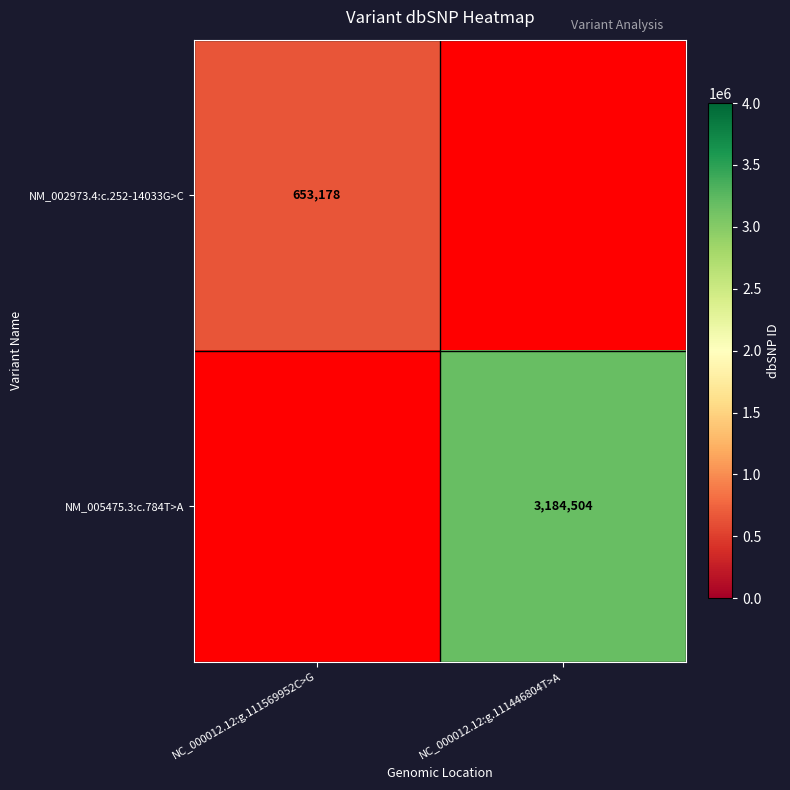

Is it true that NM_005475.3:c.784T>A equals 3184504 at NC_000012.12:g.111446804T>A?

True